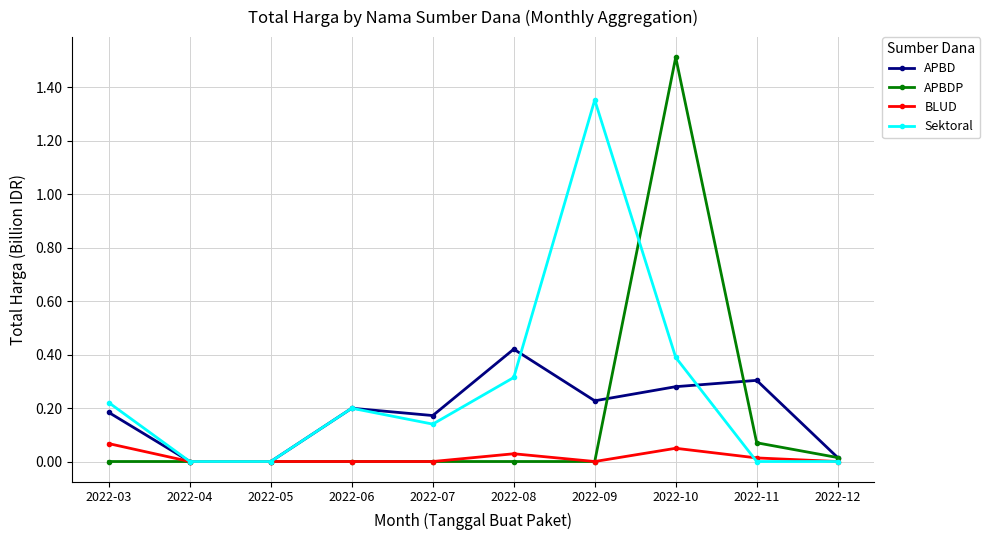

True or false: Sektoral has more than 0 interior local peaks.

True